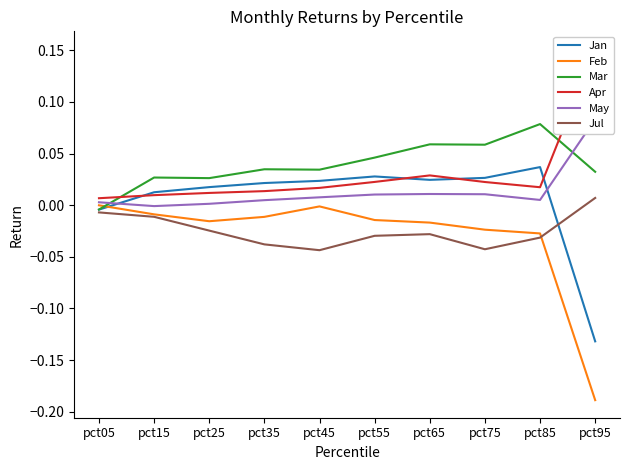

Rank the series by their maximum value, from lowest to highest.

Feb, Jul, Jan, Mar, May, Apr